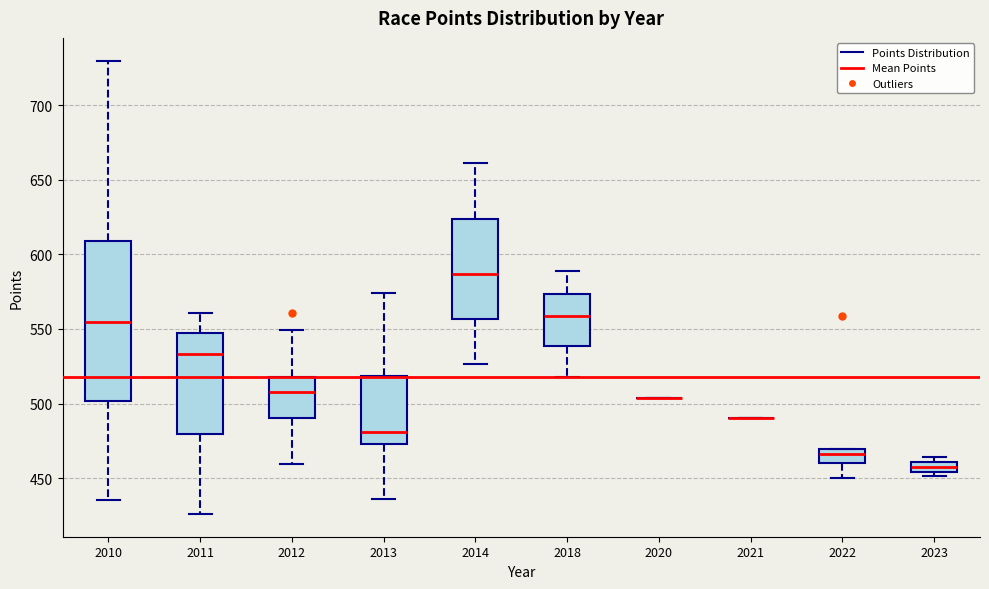

Where does the median line of the box at x = 2013 sit on the y-axis? The values are not printed on the chart, so give them approximately, as read against the axis.

480